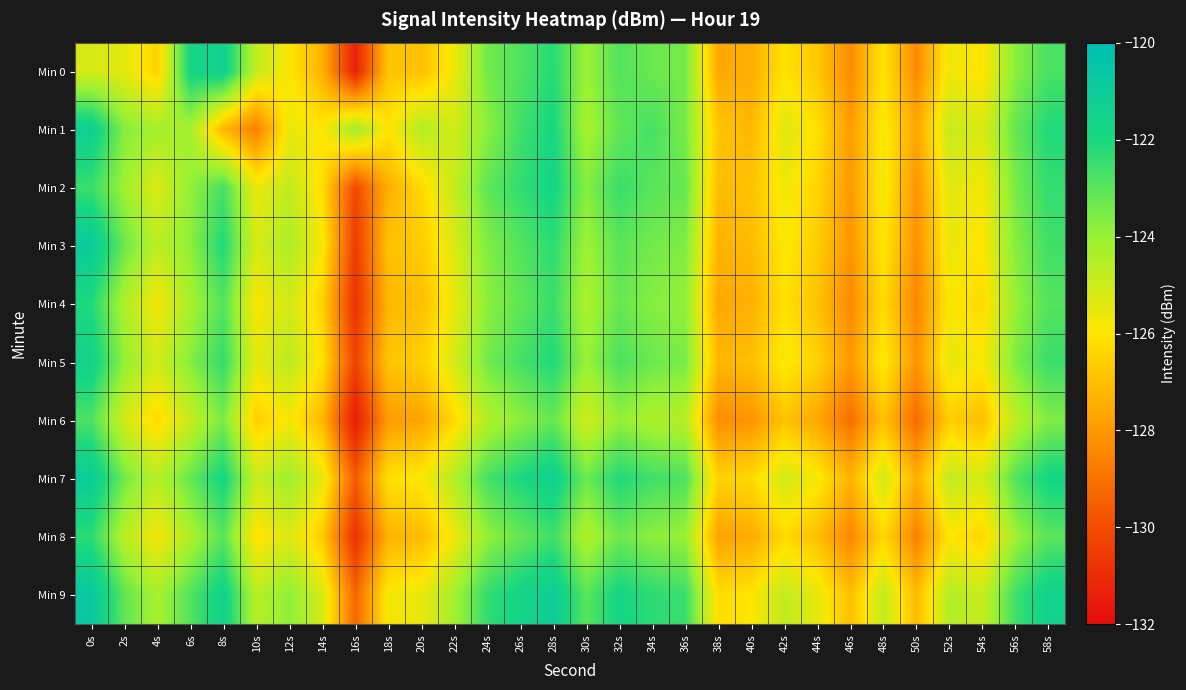

What is the greatest value displayed?

-120.7